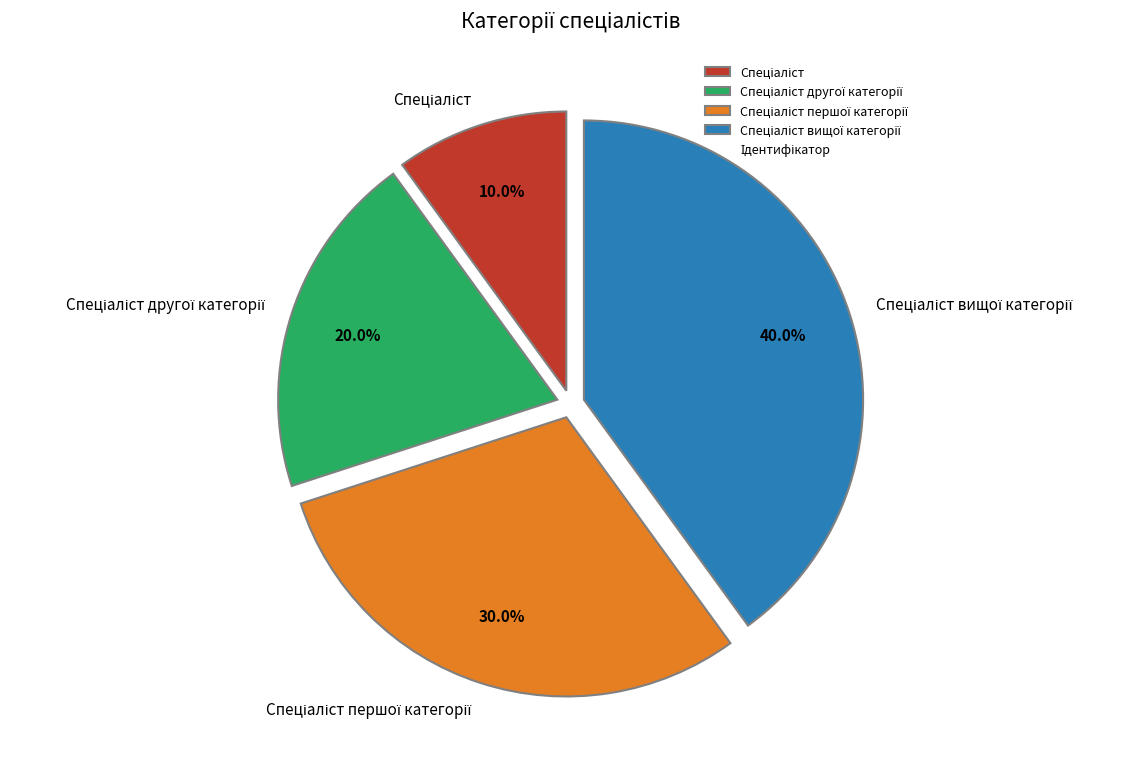

Is there any slice that represents more than half of the pie?

No